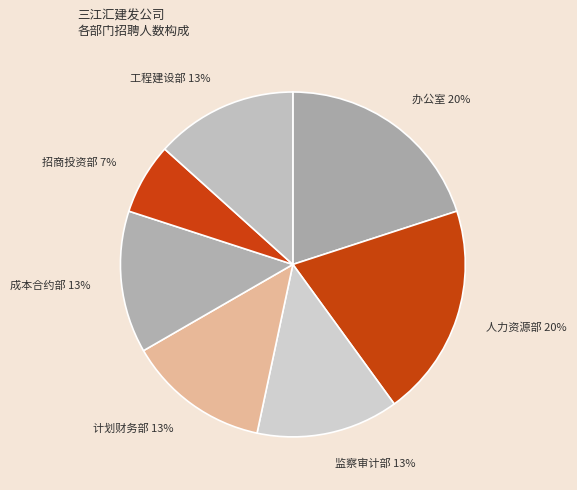

Is 监察审计部 the majority of the pie?

No